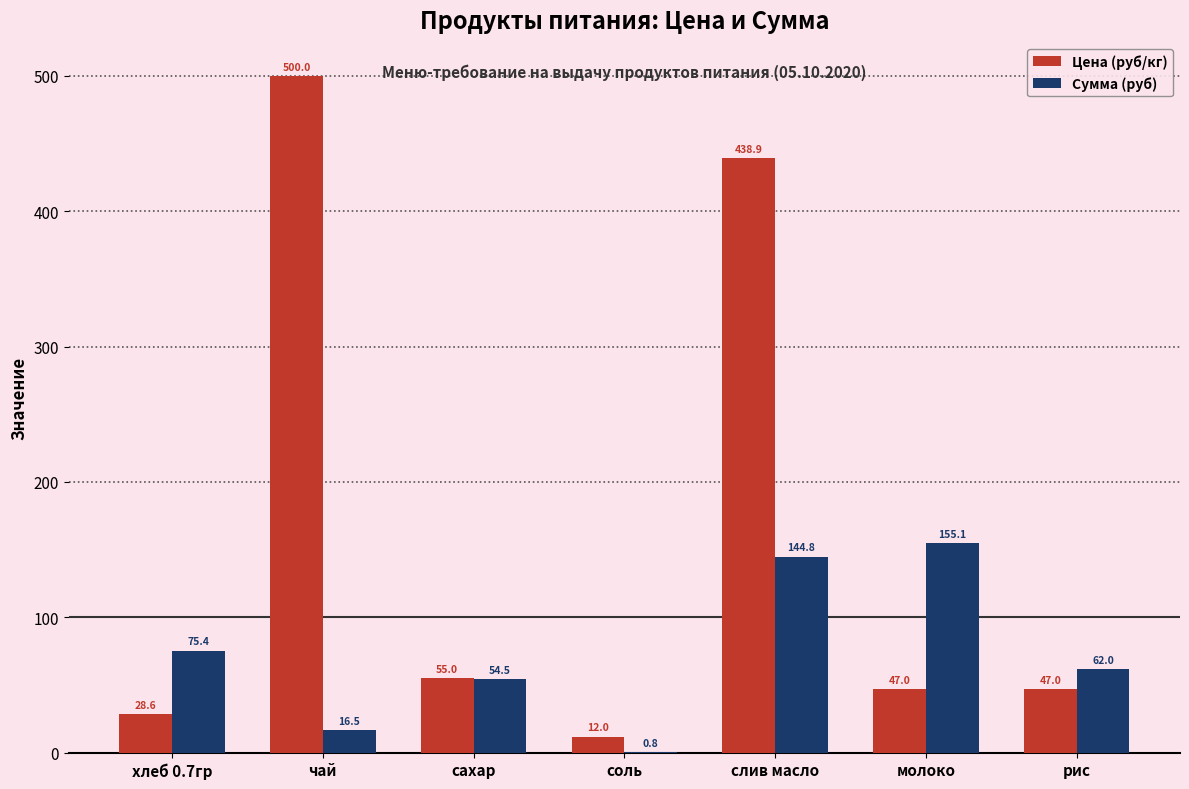

What value does the Цена (руб/кг) series have at рис?

47.0